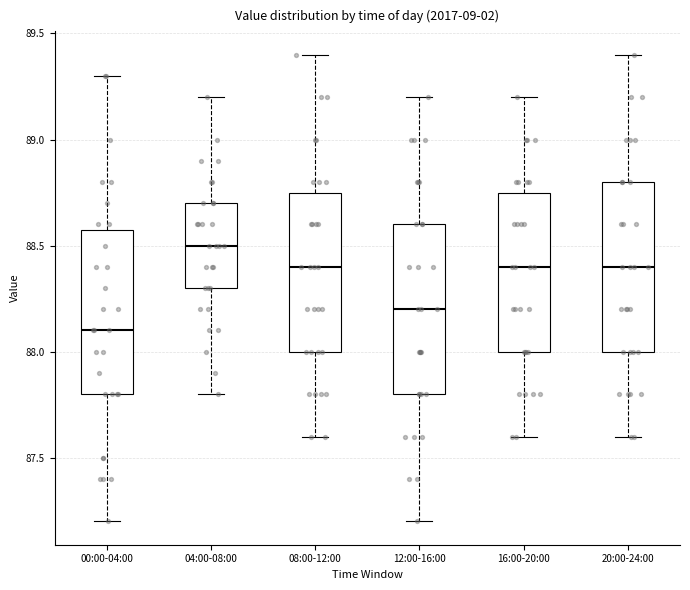

Which box's median line is the highest?

04:00-08:00